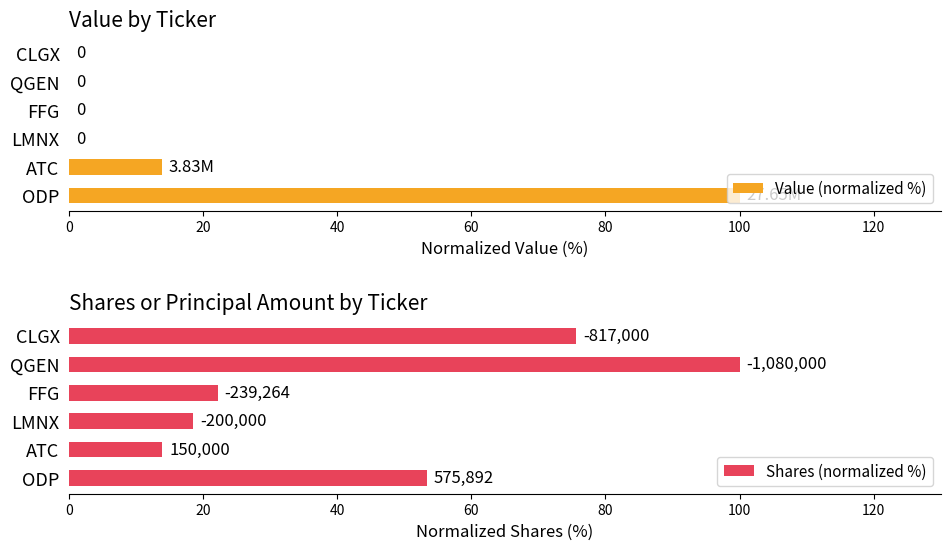

Where is Value (normalized %) nearest to the value 50?

ATC